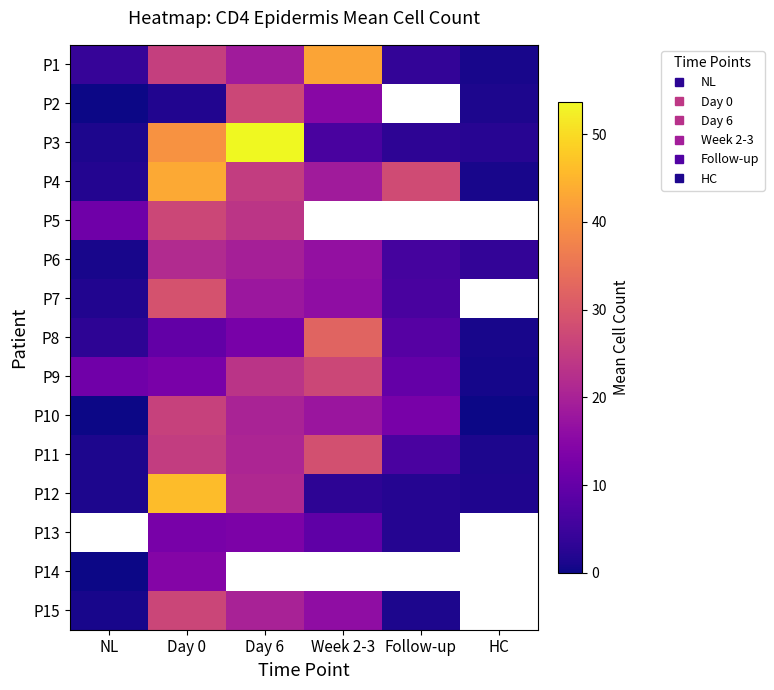

Is the value of P8 at Week 2-3 greater than the value of P15 at Day 6?

Yes